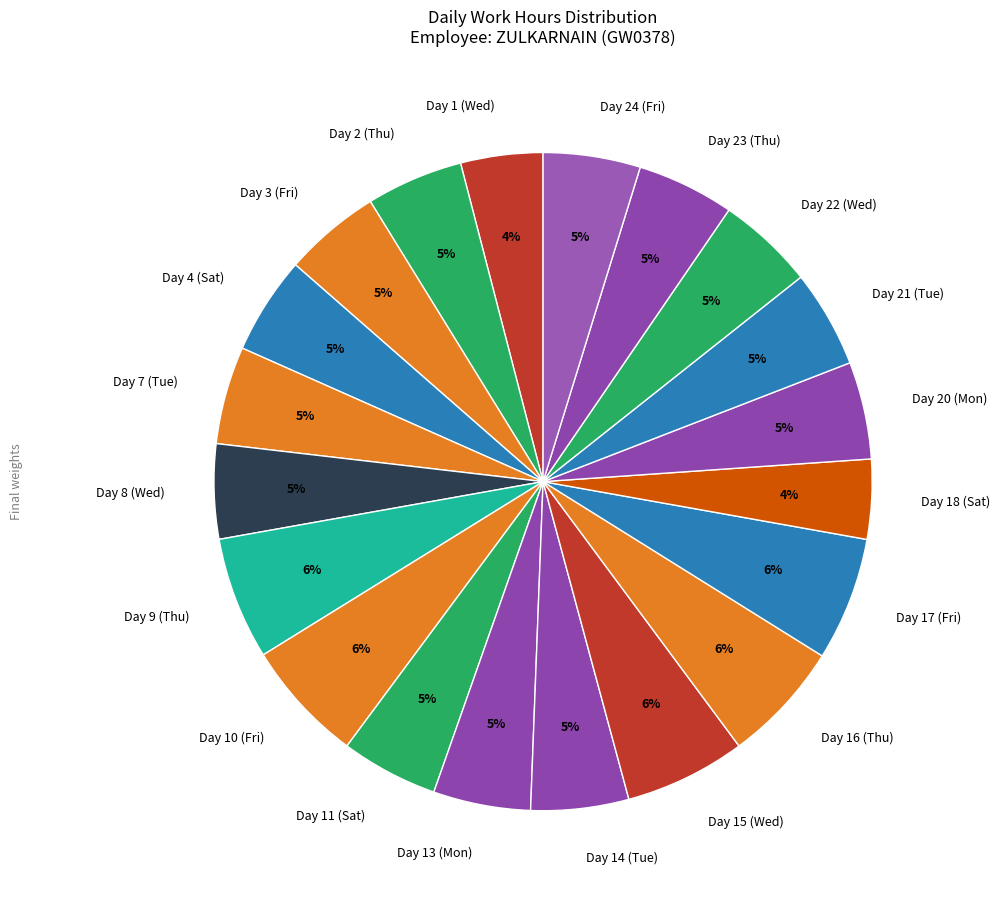

How many slices are in this pie chart?

20